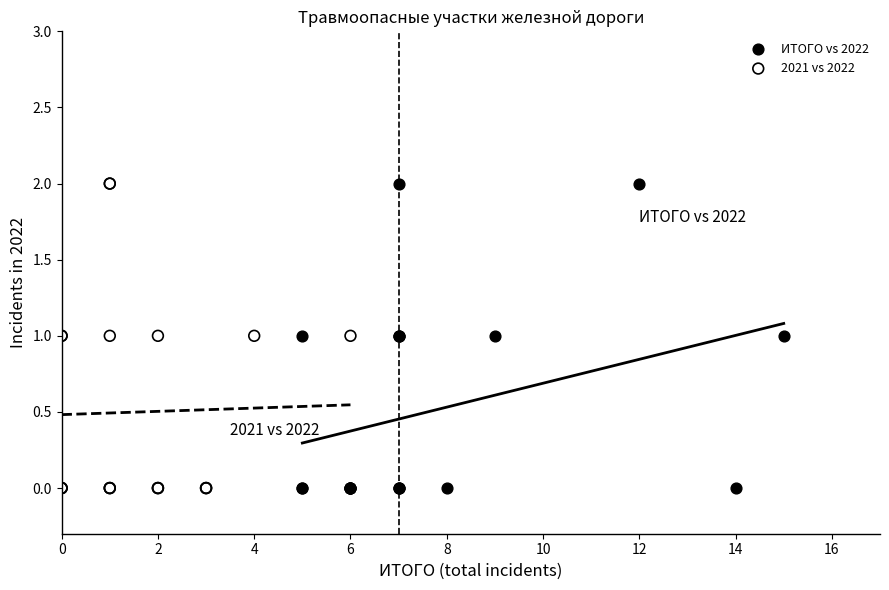

What are all the series names shown in the legend?

ИТОГО vs 2022, 2021 vs 2022